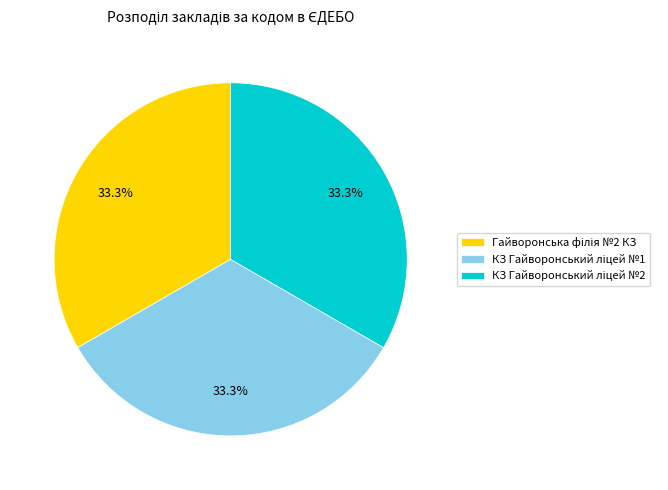

Does any single category account for the majority?

No